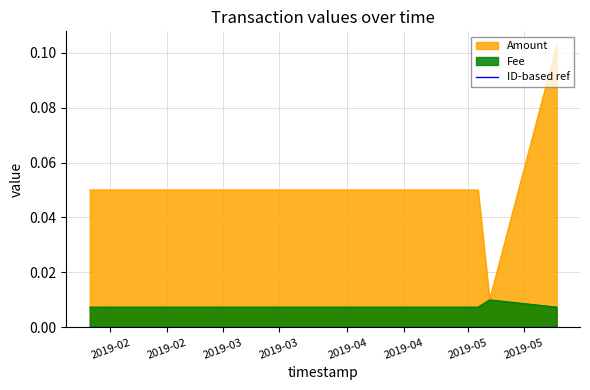

At which label is Fee closest to 0?

2019-01-26 21:15:20